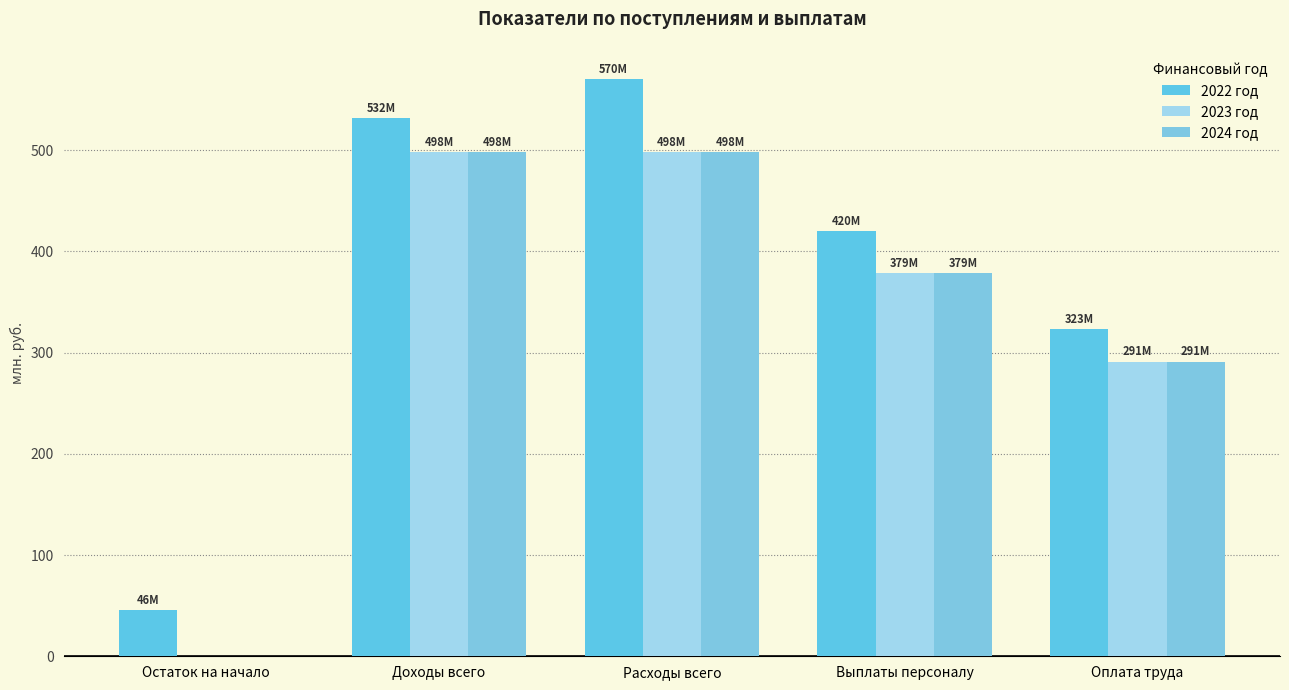

List the series in order of their peak value, highest first.

2022 год, 2023 год, 2024 год